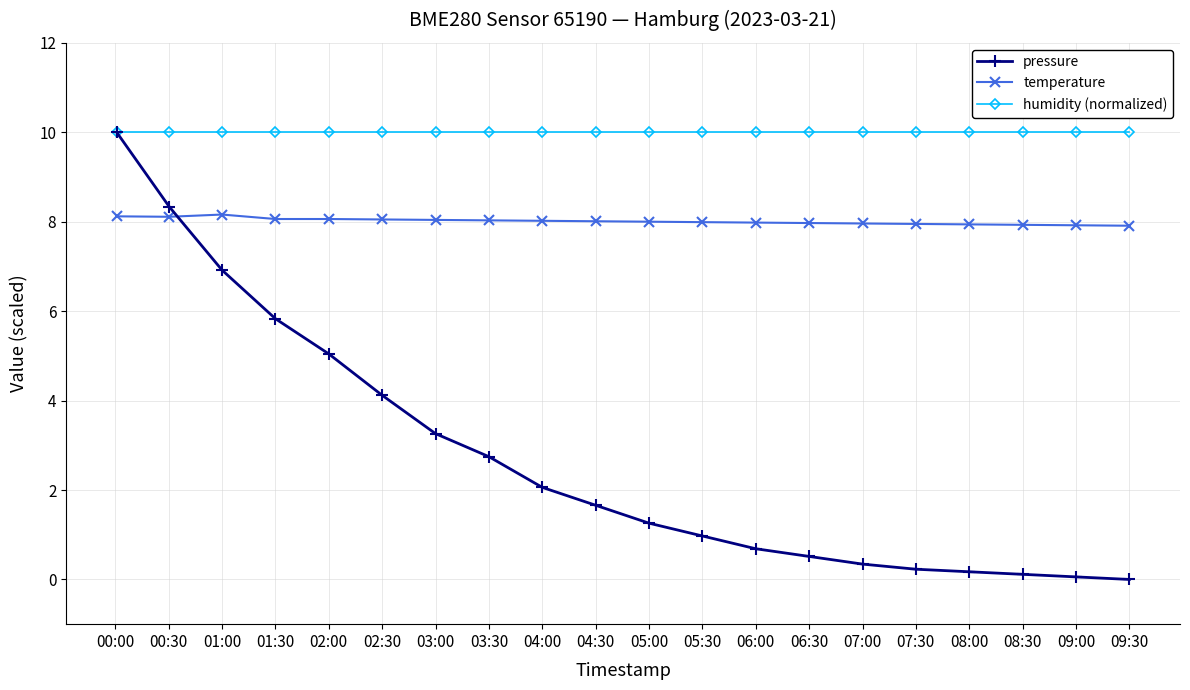

What is the value of the pressure point at the 5th from the left?

5.0